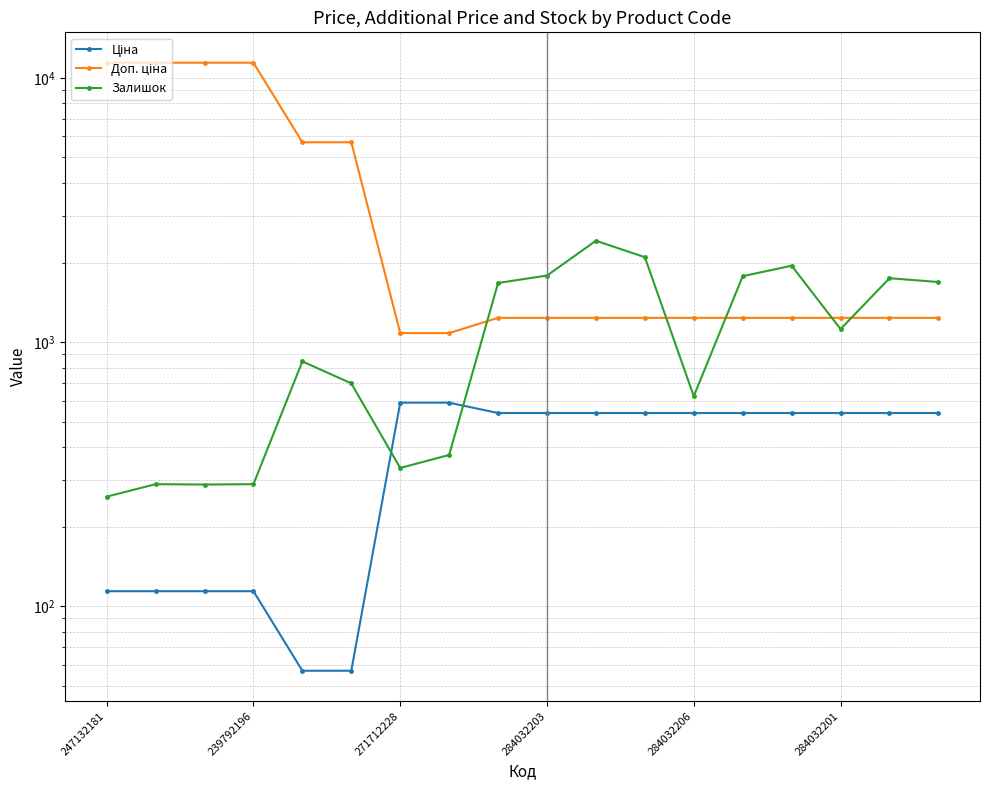

The Ціна series shows 539.0 at 14. True or false?

True